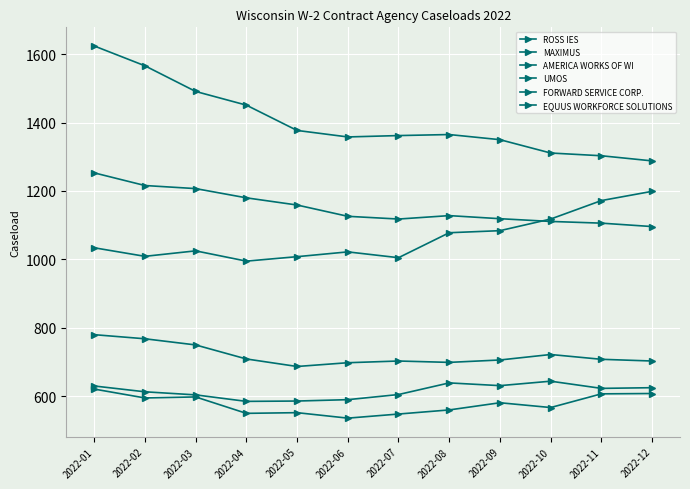

What is the highest value of the UMOS series?

644